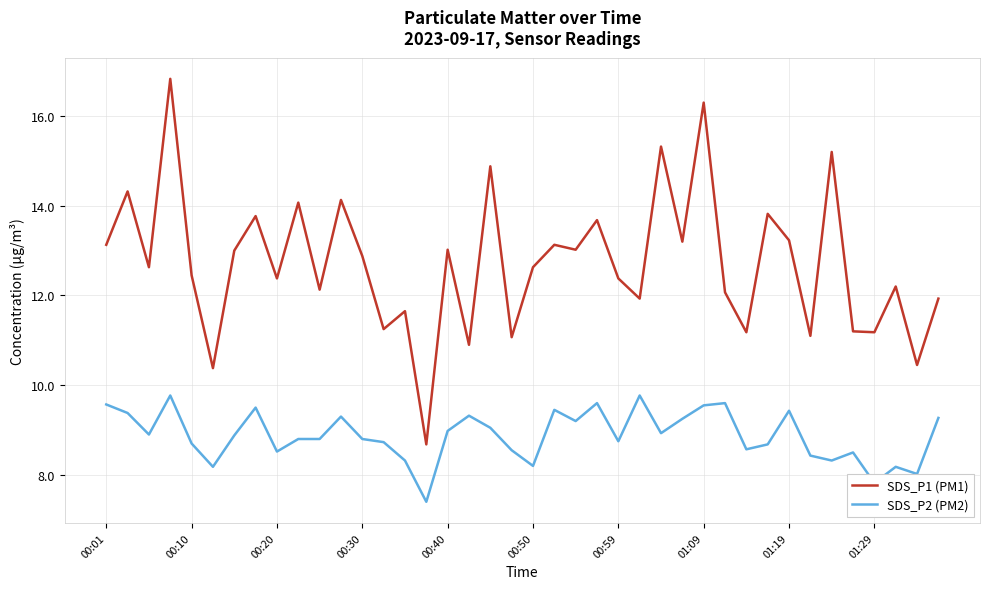

Rank the series by their maximum value, from lowest to highest.

SDS_P2 (PM2), SDS_P1 (PM1)